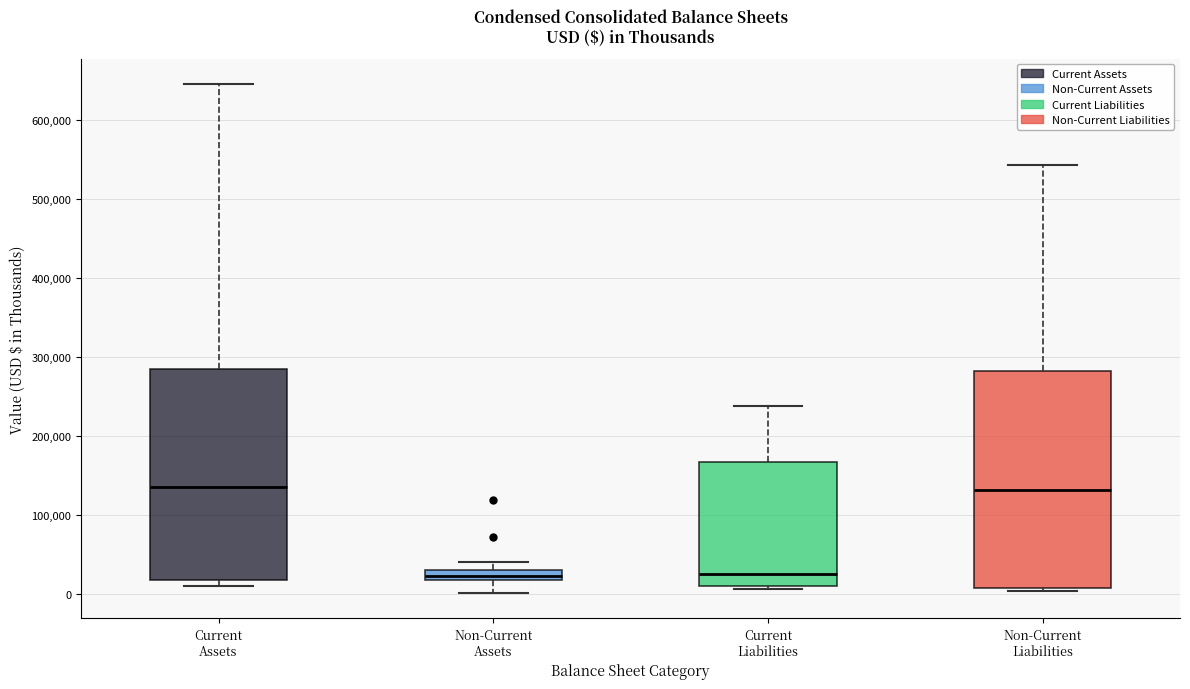

Where does the median line of the box for Non-Current Liabilities sit on the y-axis? The values are not printed on the chart, so give them approximately, as read against the axis.

130000